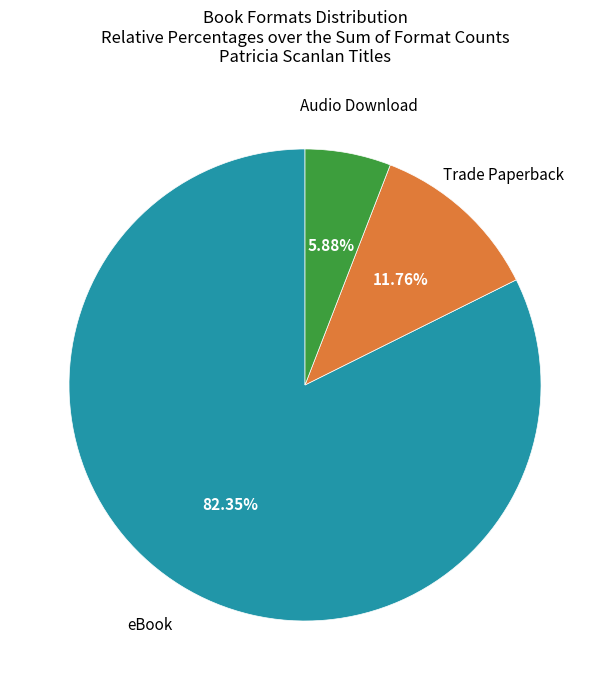

Does any single category account for the majority?

Yes